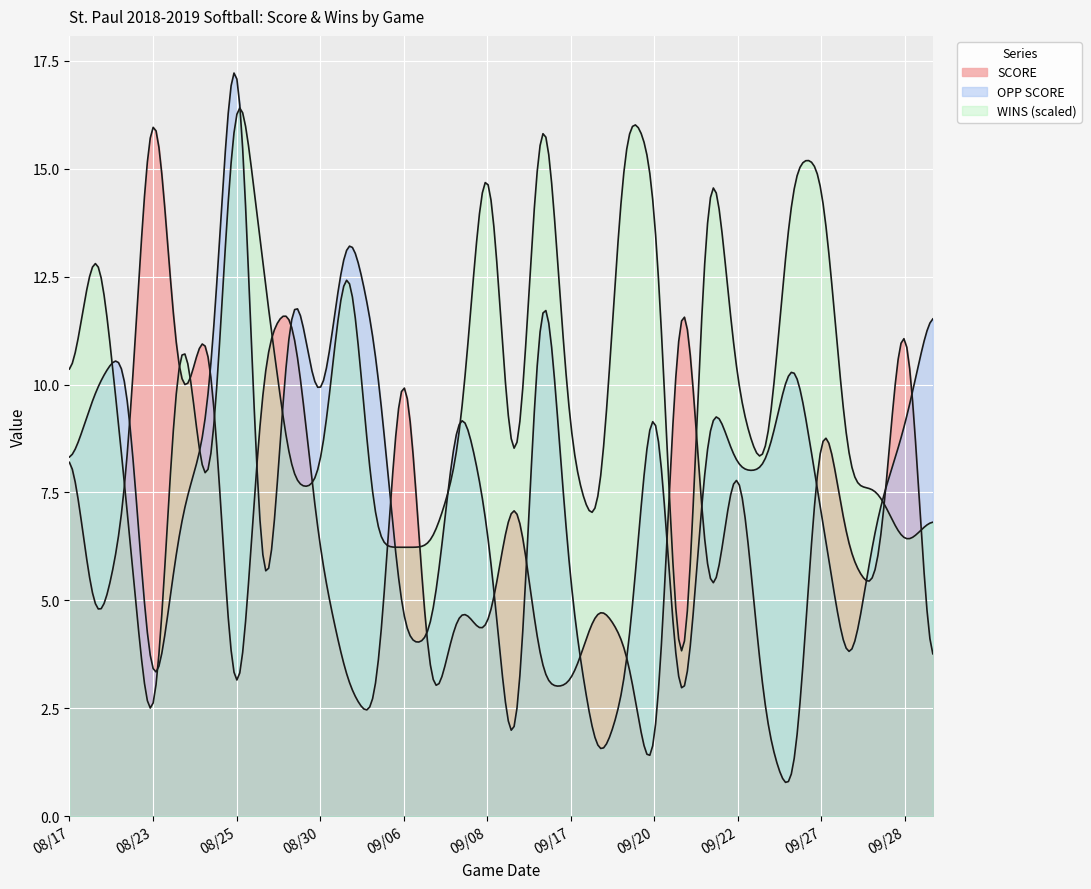

How many lines are shown in the chart?

3